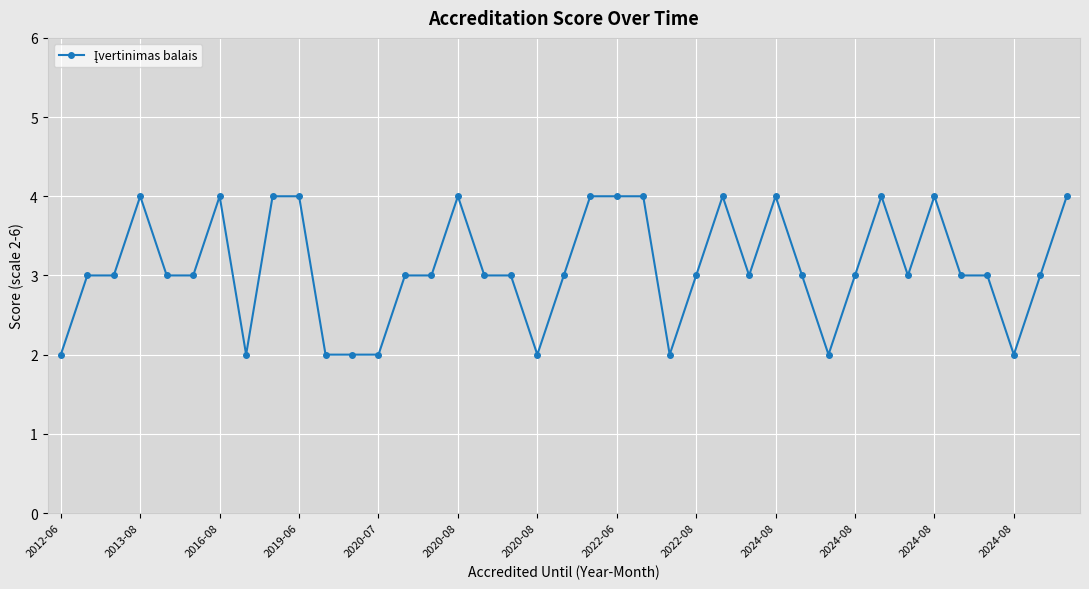

What is the greatest value displayed?

4